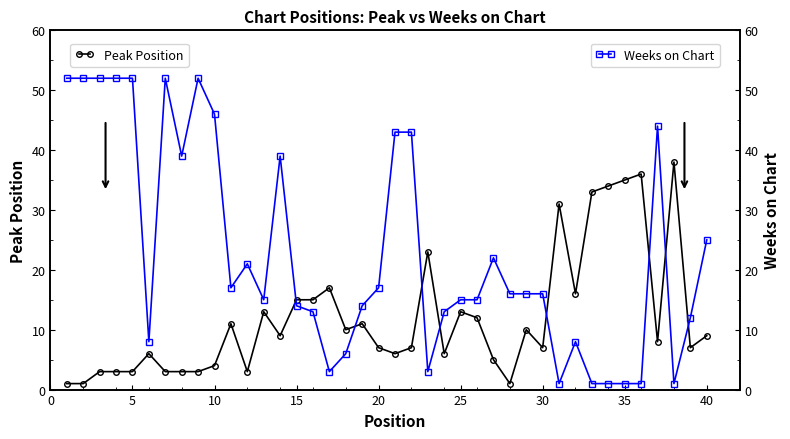

What is the value of the Weeks on Chart point at the 28th from the left?

16